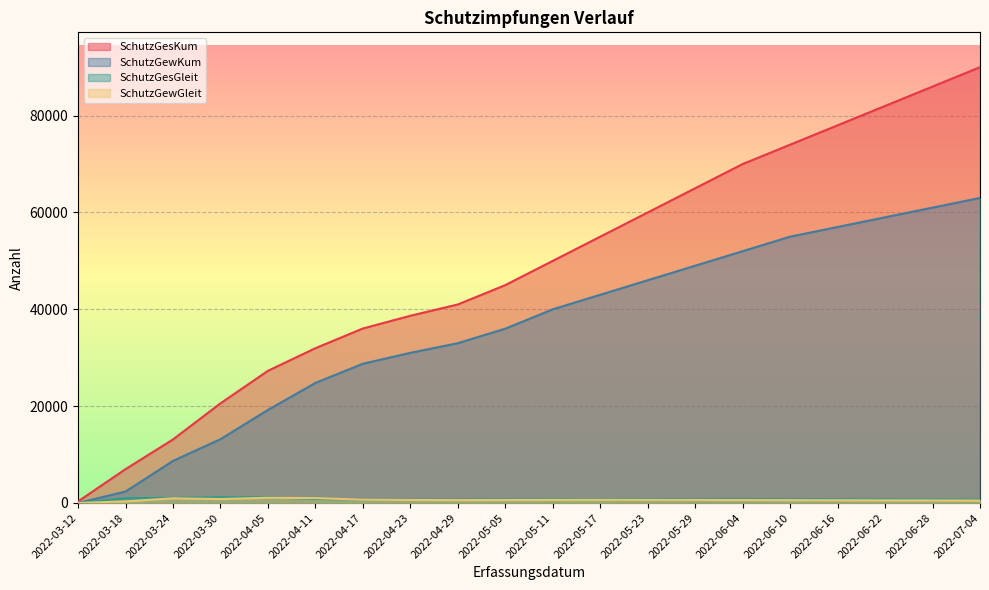

List the labels in order of SchutzGewGleit value, smallest first.

2022-03-12, 2022-03-18, 2022-07-04, 2022-06-28, 2022-06-22, 2022-06-16, 2022-06-10, 2022-04-29, 2022-06-04, 2022-05-05, 2022-04-23, 2022-05-29, 2022-05-11, 2022-05-23, 2022-05-17, 2022-04-17, 2022-03-30, 2022-03-24, 2022-04-11, 2022-04-05